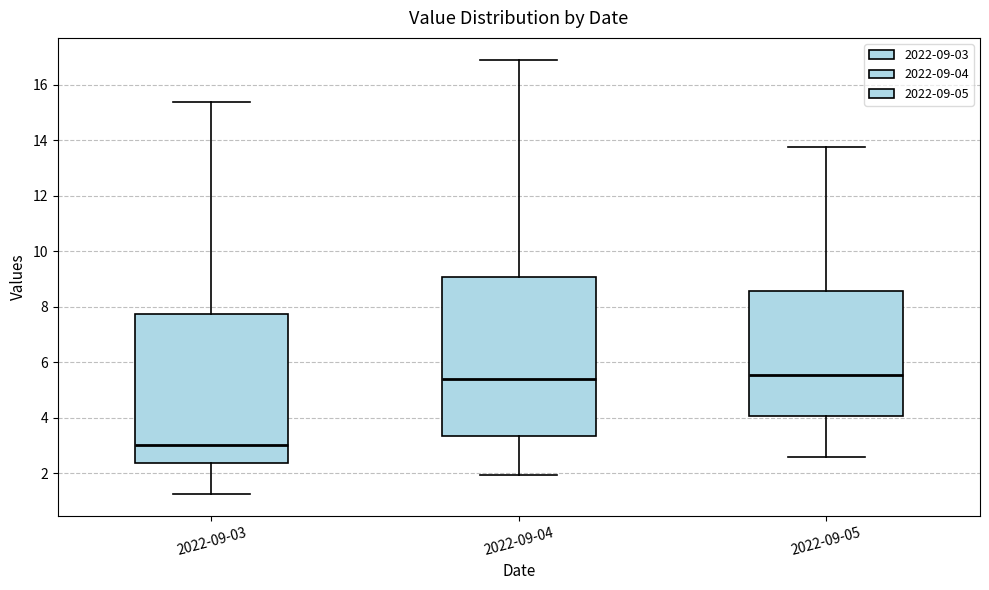

Reading left to right, read every box against the y-axis: the position of its median line, the range the box covers, and the ends of its whiskers. The values are not printed on the chart, so give them approximately, as read against the axis.

2022-09-03: median 3.0, box 2.4 to 7.8, whiskers 1.2 to 15.4
2022-09-04: median 5.4, box 3.4 to 9.0, whiskers 2.0 to 17.0
2022-09-05: median 5.6, box 4.0 to 8.6, whiskers 2.6 to 13.8